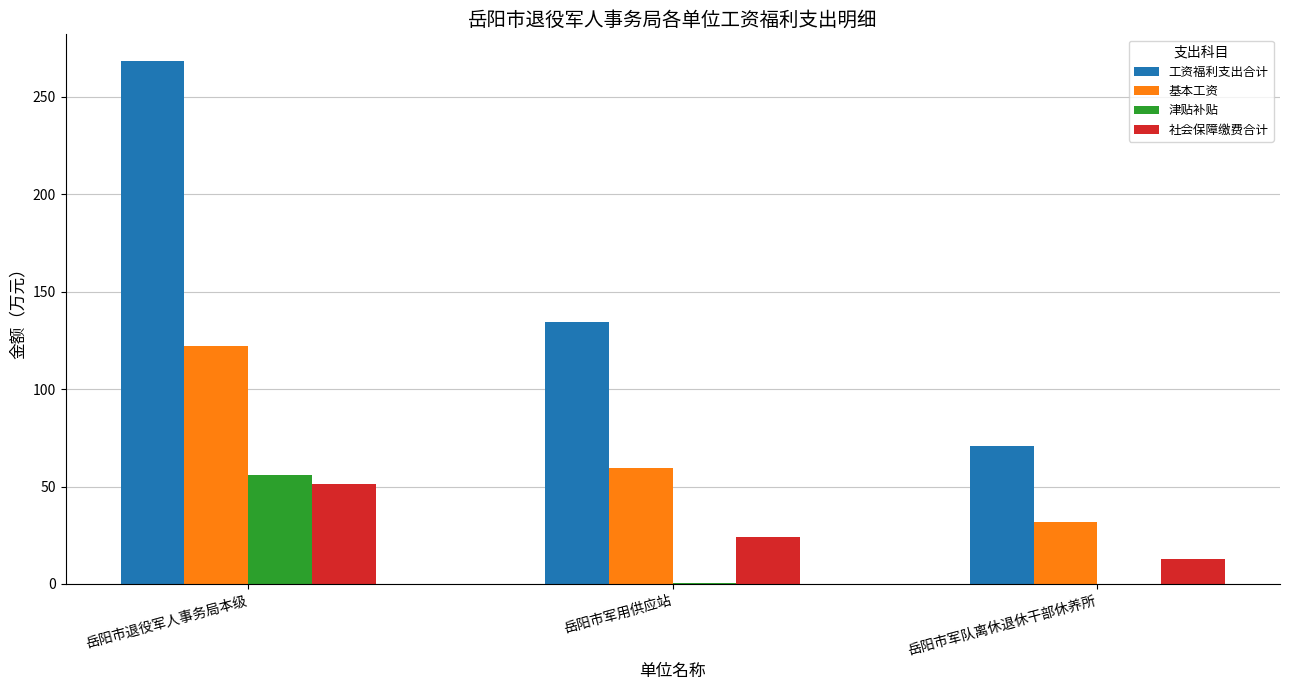

Which series has the largest total across all categories?

工资福利支出合计